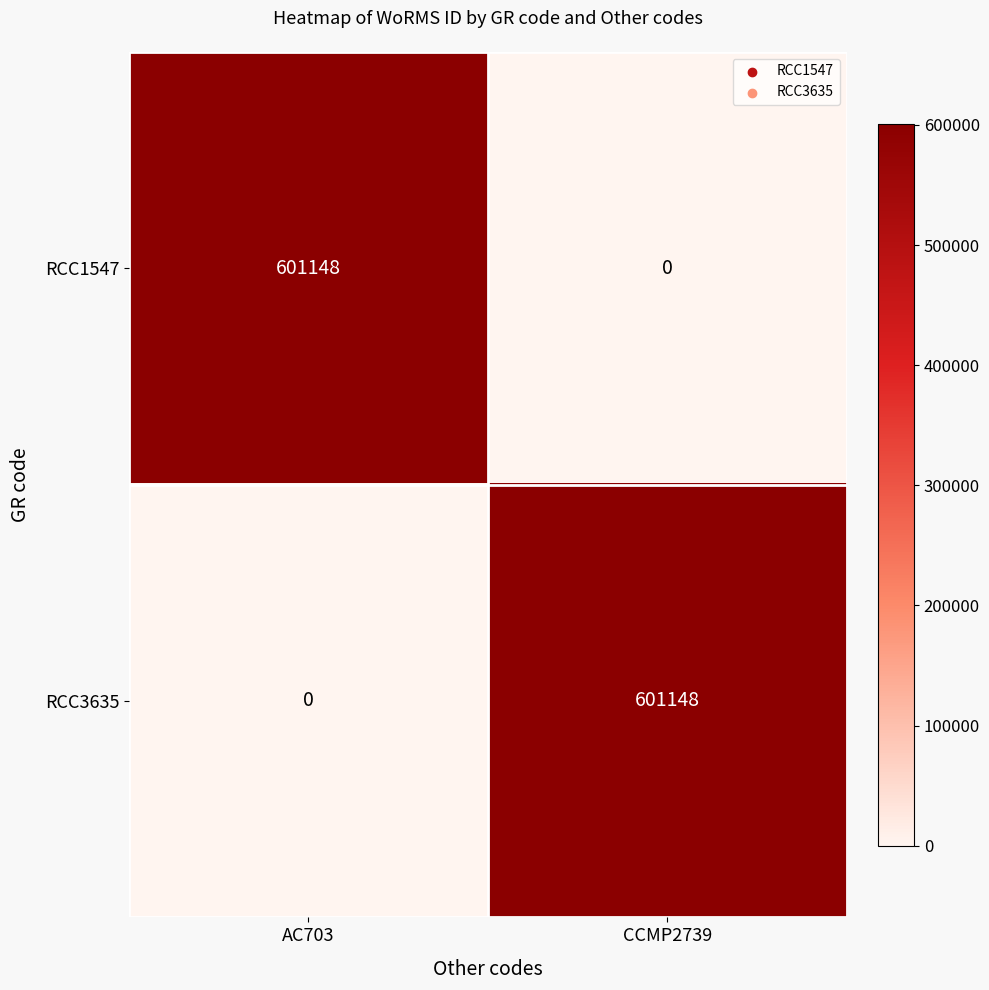

What is the sum of all RCC1547 values?

601148